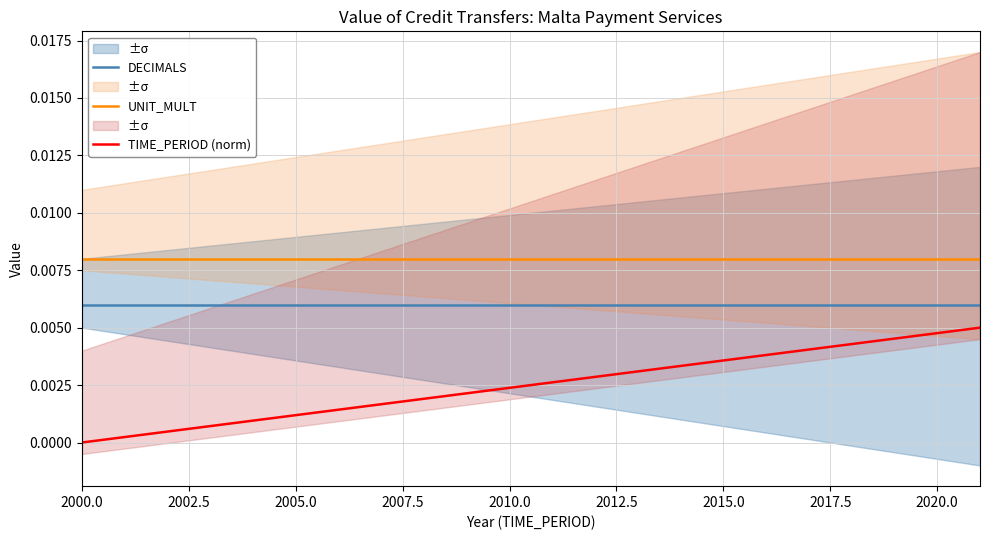

True or false: TIME_PERIOD (norm) and DECIMALS intersect in this chart.

False